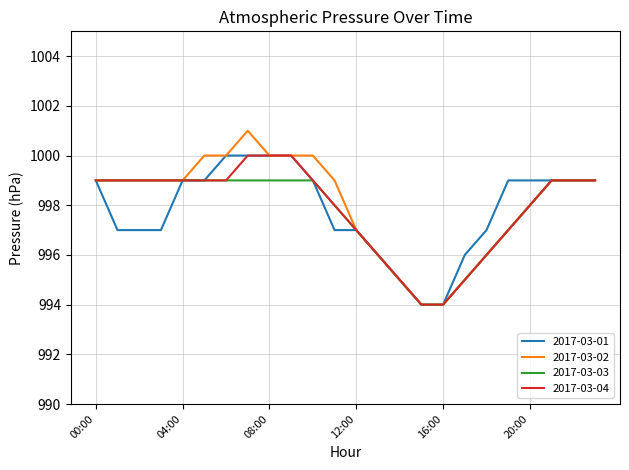

Is this an area chart (filled region under the line)?

No